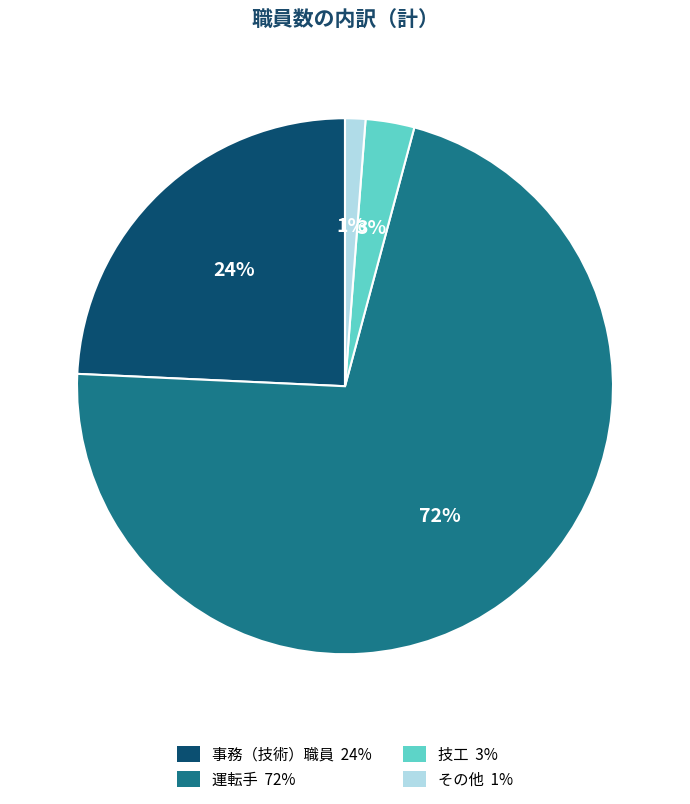

Is there a majority slice in this chart?

Yes